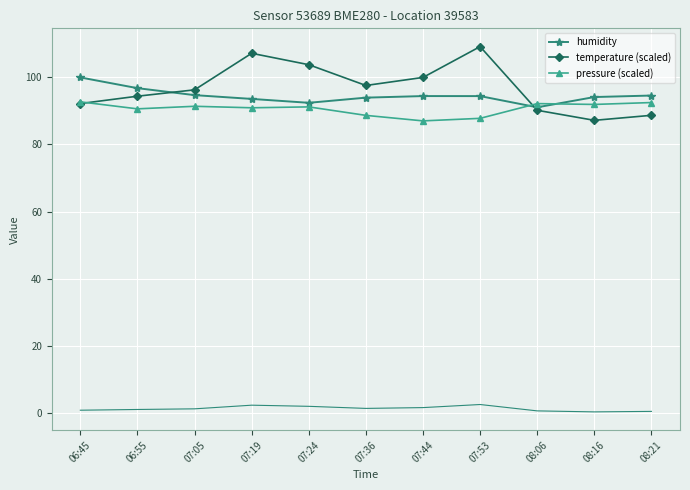

Where do humidity and temperature (scaled) first cross each other?

06:55 and 07:05